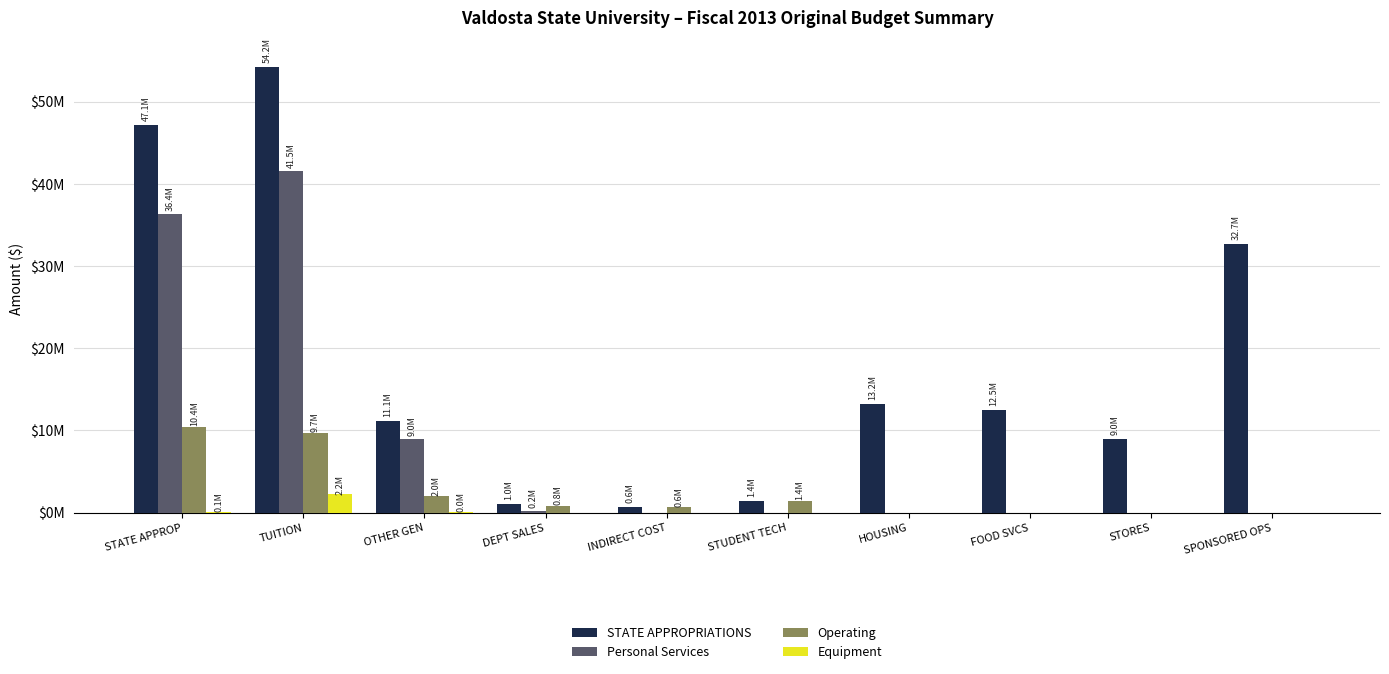

Are the bars grouped side by side (vs. stacked)?

Yes